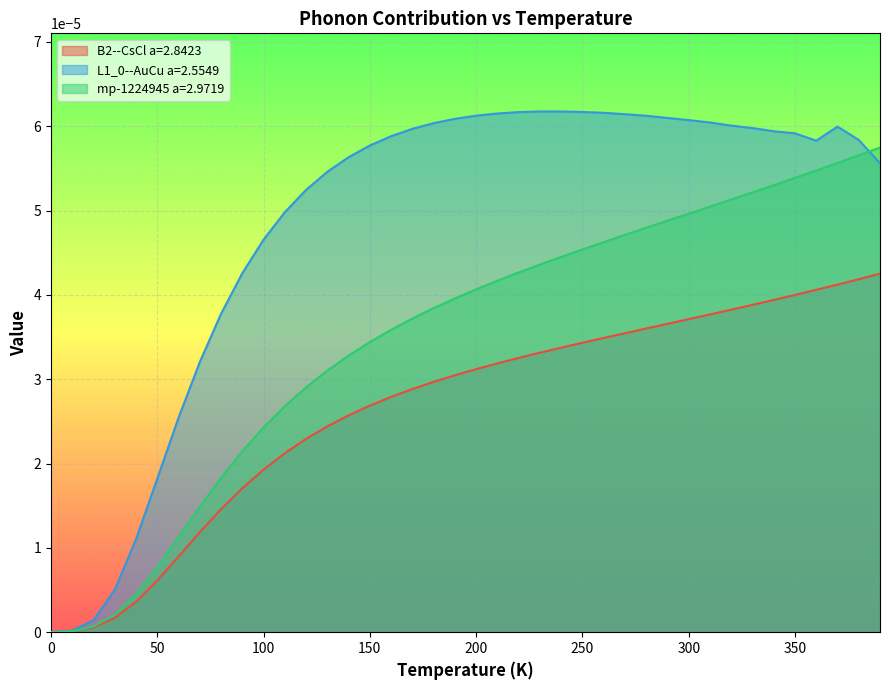

How many positive values does the B2--CsCl a=2.8423 series have?

39